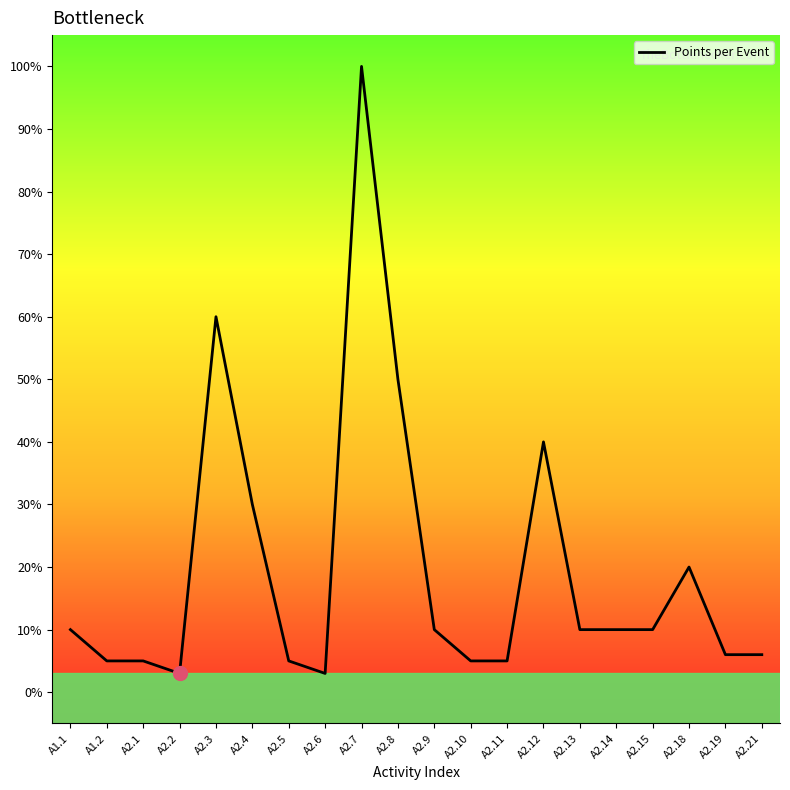

What is the smallest value displayed?

3